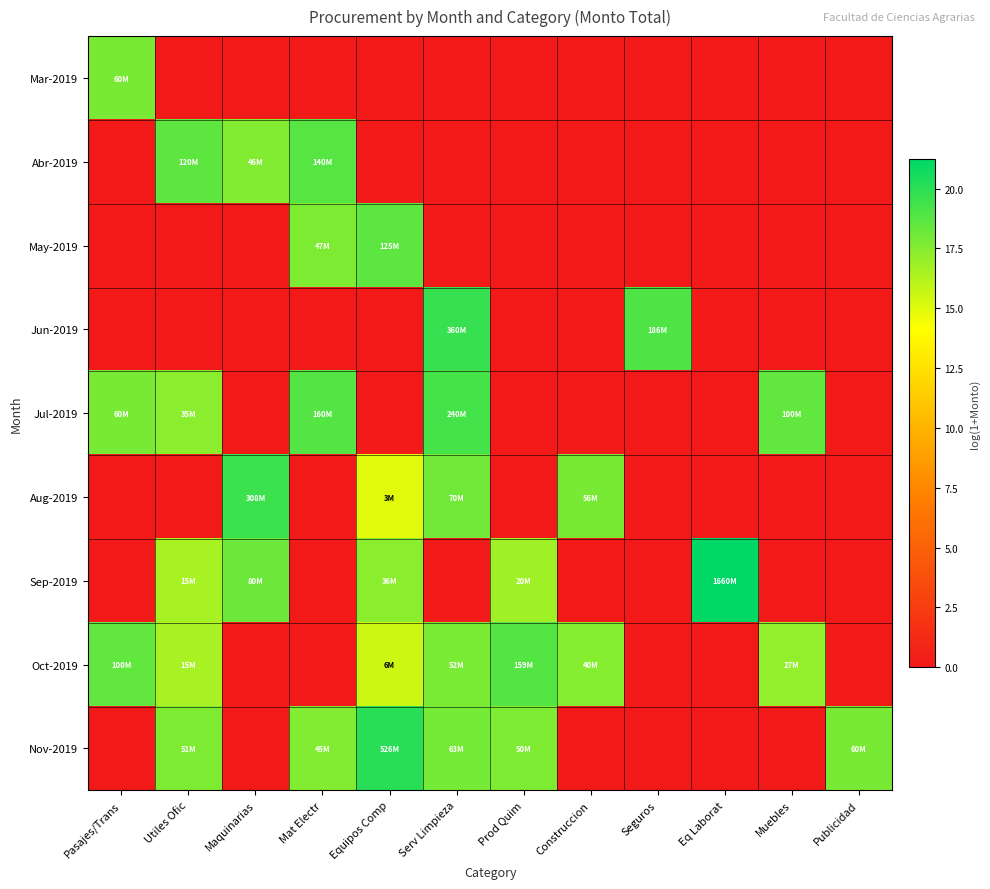

Reading right to left, transcribe all the data shown in this chart.

Mar-2019: Publicidad=0.0	Muebles=0.0	Eq Laborat=0.0	Seguros=0.0	Construccion=0.0	Prod Quim=0.0	Serv Limpieza=0.0	Equipos Comp=0.0	Mat Electr=0.0	Maquinarias=0.0	Utiles Ofic=0.0	Pasajes/Trans=17.9
Abr-2019: Publicidad=0.0	Muebles=0.0	Eq Laborat=0.0	Seguros=0.0	Construccion=0.0	Prod Quim=0.0	Serv Limpieza=0.0	Equipos Comp=0.0	Mat Electr=18.8	Maquinarias=17.7	Utiles Ofic=18.6	Pasajes/Trans=0.0
May-2019: Publicidad=0.0	Muebles=0.0	Eq Laborat=0.0	Seguros=0.0	Construccion=0.0	Prod Quim=0.0	Serv Limpieza=0.0	Equipos Comp=18.6	Mat Electr=17.7	Maquinarias=0.0	Utiles Ofic=0.0	Pasajes/Trans=0.0
Jun-2019: Publicidad=0.0	Muebles=0.0	Eq Laborat=0.0	Seguros=19.0	Construccion=0.0	Prod Quim=0.0	Serv Limpieza=19.7	Equipos Comp=0.0	Mat Electr=0.0	Maquinarias=0.0	Utiles Ofic=0.0	Pasajes/Trans=0.0
Jul-2019: Publicidad=0.0	Muebles=18.4	Eq Laborat=0.0	Seguros=0.0	Construccion=0.0	Prod Quim=0.0	Serv Limpieza=19.3	Equipos Comp=0.0	Mat Electr=18.9	Maquinarias=0.0	Utiles Ofic=17.4	Pasajes/Trans=17.9
Aug-2019: Publicidad=0.0	Muebles=0.0	Eq Laborat=0.0	Seguros=0.0	Construccion=17.8	Prod Quim=0.0	Serv Limpieza=18.1	Equipos Comp=14.9	Mat Electr=0.0	Maquinarias=19.5	Utiles Ofic=0.0	Pasajes/Trans=0.0
Sep-2019: Publicidad=0.0	Muebles=0.0	Eq Laborat=21.2	Seguros=0.0	Construccion=0.0	Prod Quim=16.8	Serv Limpieza=0.0	Equipos Comp=17.4	Mat Electr=0.0	Maquinarias=18.2	Utiles Ofic=16.6	Pasajes/Trans=0.0
Oct-2019: Publicidad=0.0	Muebles=17.1	Eq Laborat=0.0	Seguros=0.0	Construccion=17.5	Prod Quim=18.9	Serv Limpieza=17.8	Equipos Comp=15.5	Mat Electr=0.0	Maquinarias=0.0	Utiles Ofic=16.6	Pasajes/Trans=18.4
Nov-2019: Publicidad=17.9	Muebles=0.0	Eq Laborat=0.0	Seguros=0.0	Construccion=0.0	Prod Quim=17.7	Serv Limpieza=18.0	Equipos Comp=20.1	Mat Electr=17.6	Maquinarias=0.0	Utiles Ofic=17.7	Pasajes/Trans=0.0